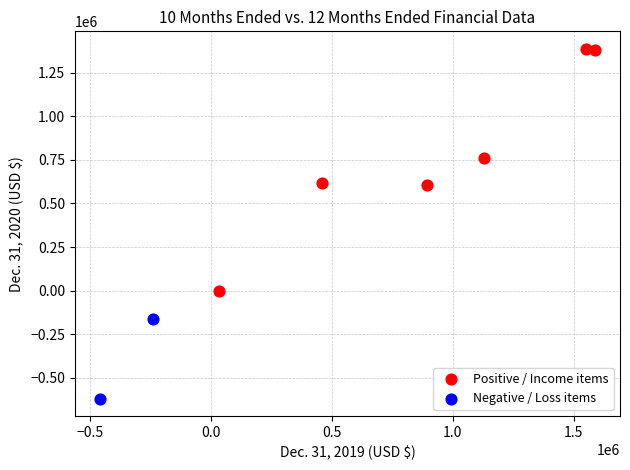

What are all the series names shown in the legend?

Positive / Income items, Negative / Loss items